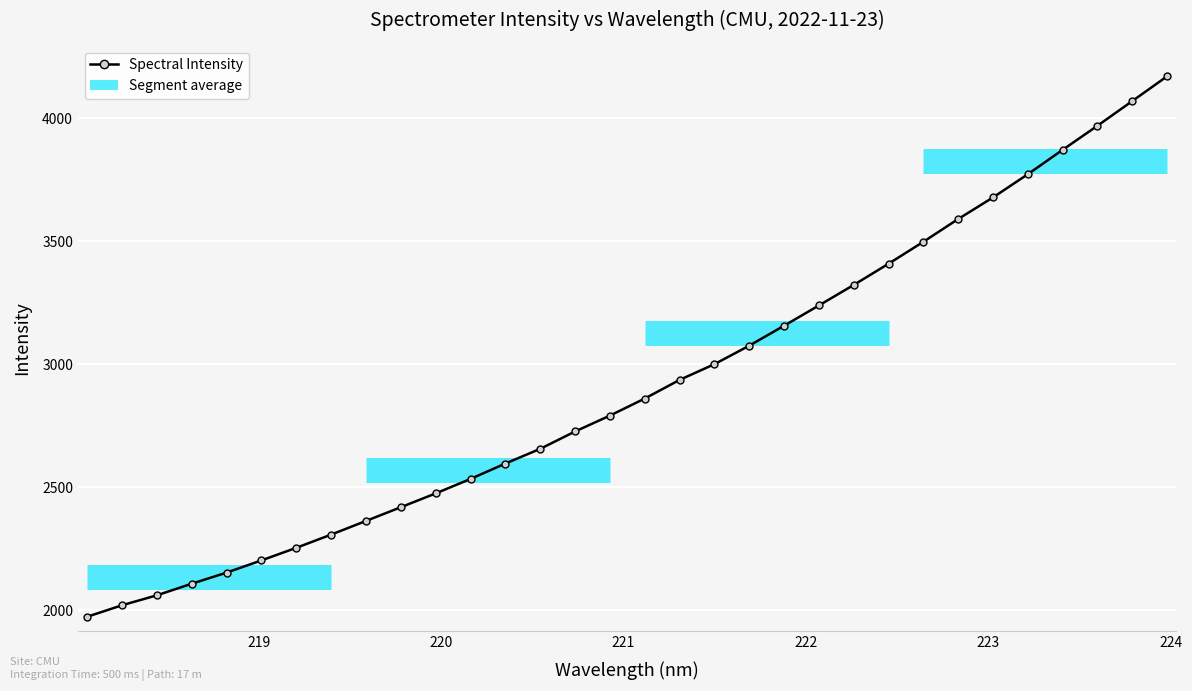

The value at 14 is 788.7. True or false?

False